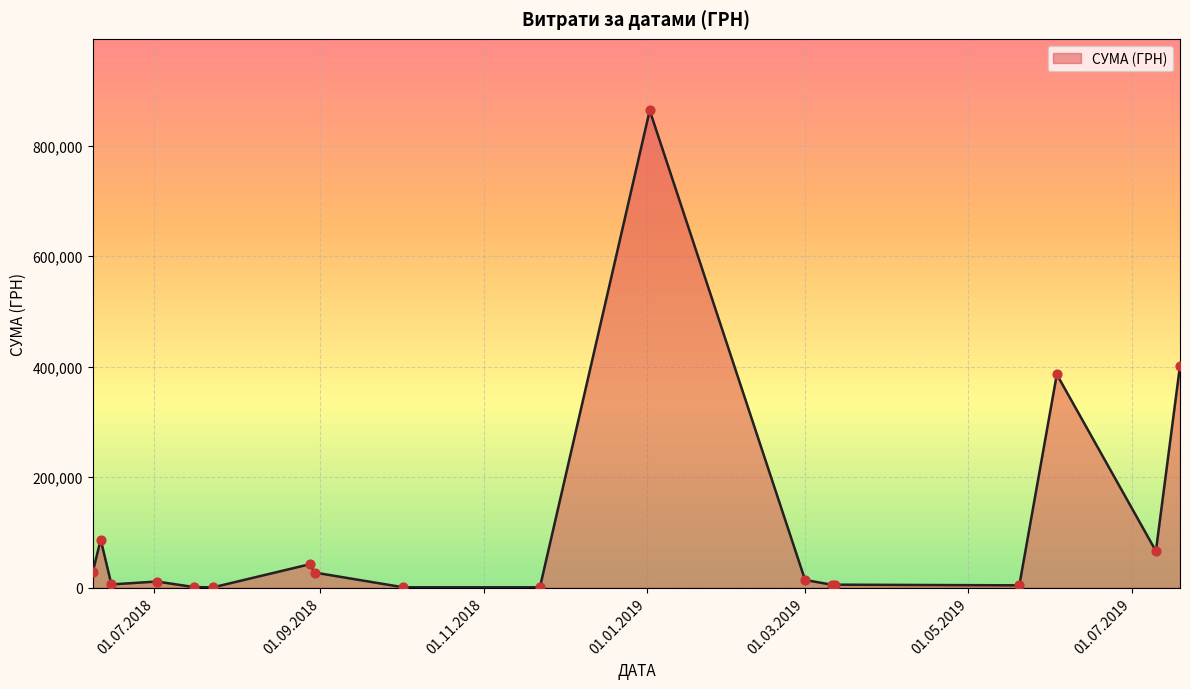

How many lines are shown in the chart?

1